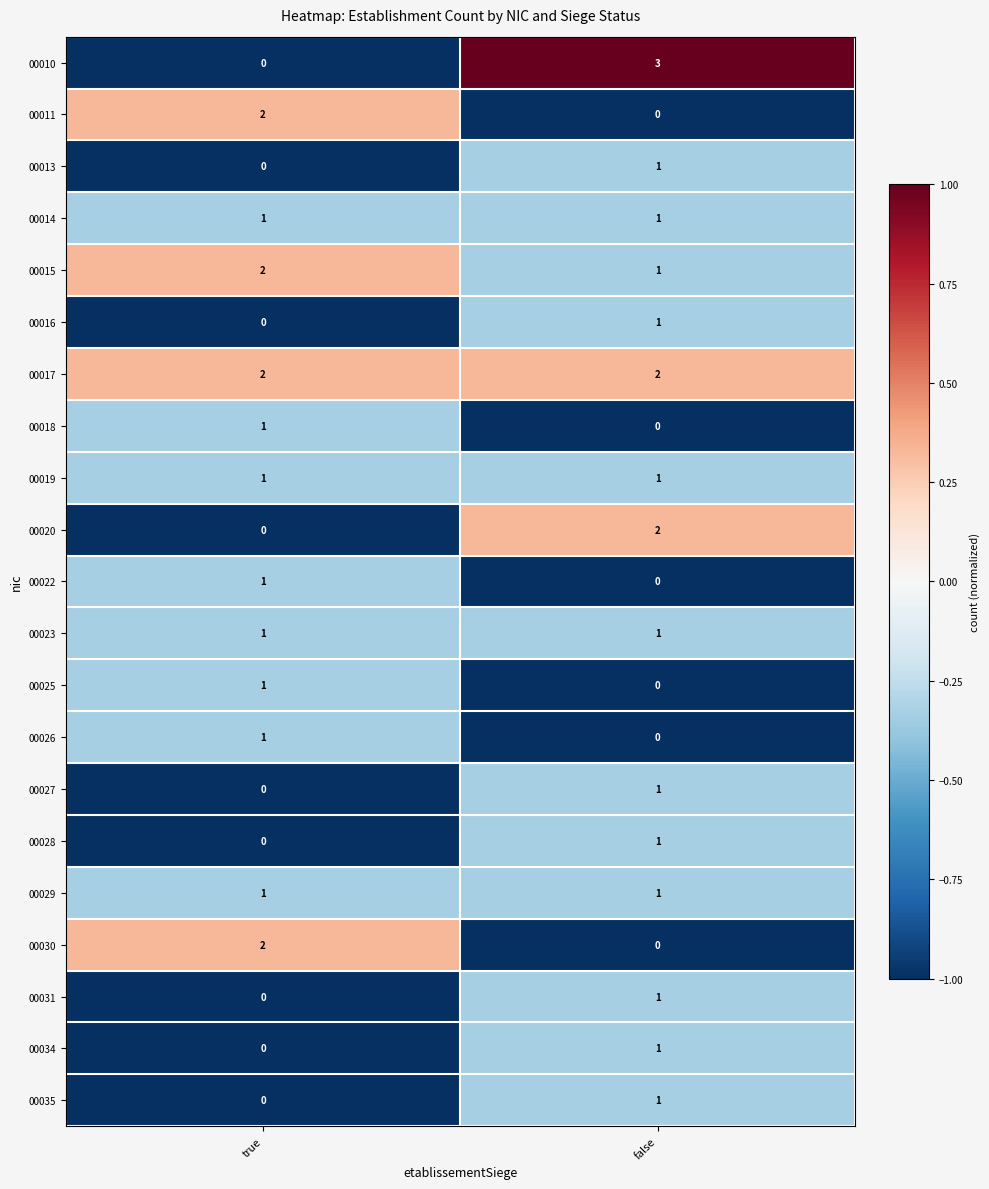

Which series has the widest spread of values?

00010